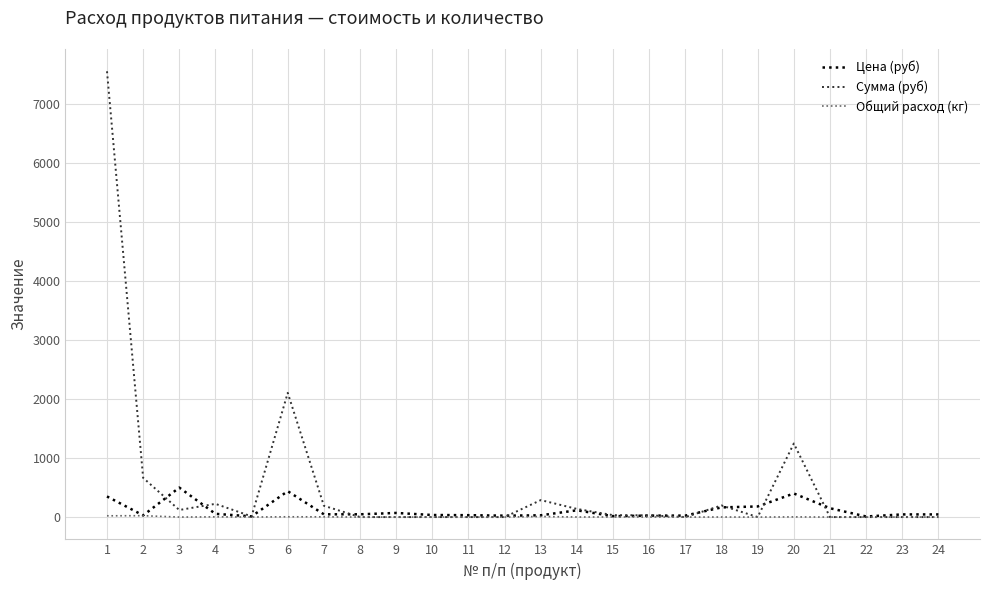

Which series has the widest spread of values?

Сумма (руб)